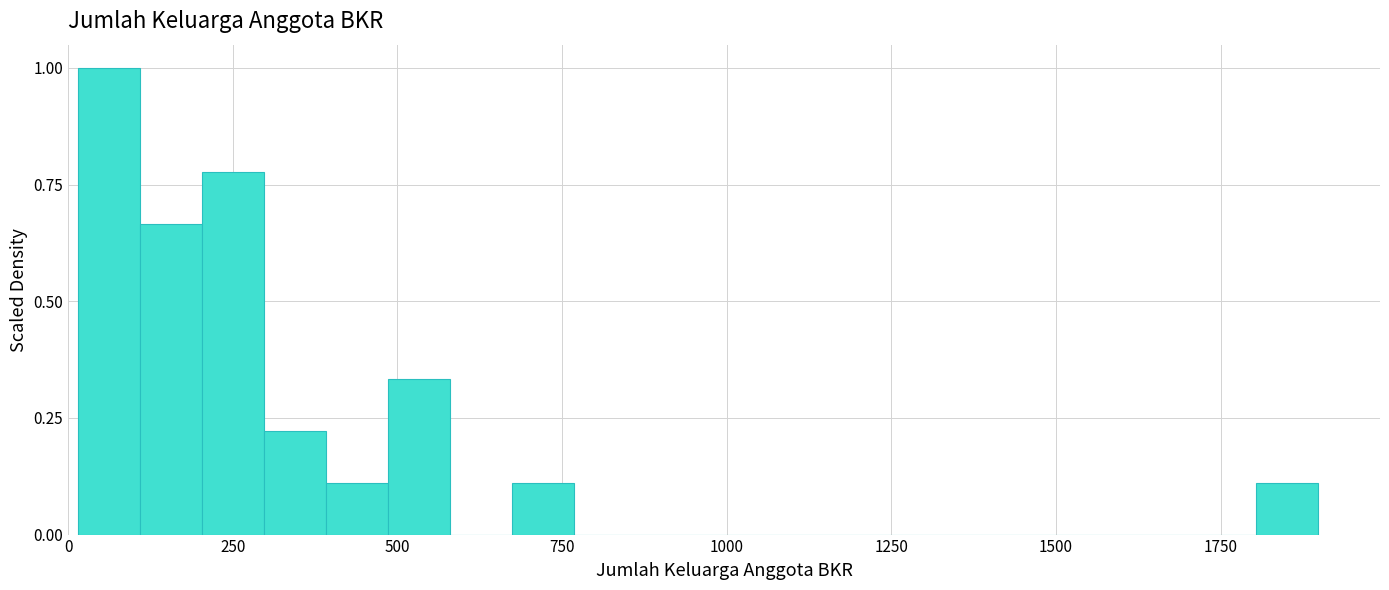

Around what value on the x-axis is the tallest bar? Give the approximate position of its centre, as read against the axis.

50